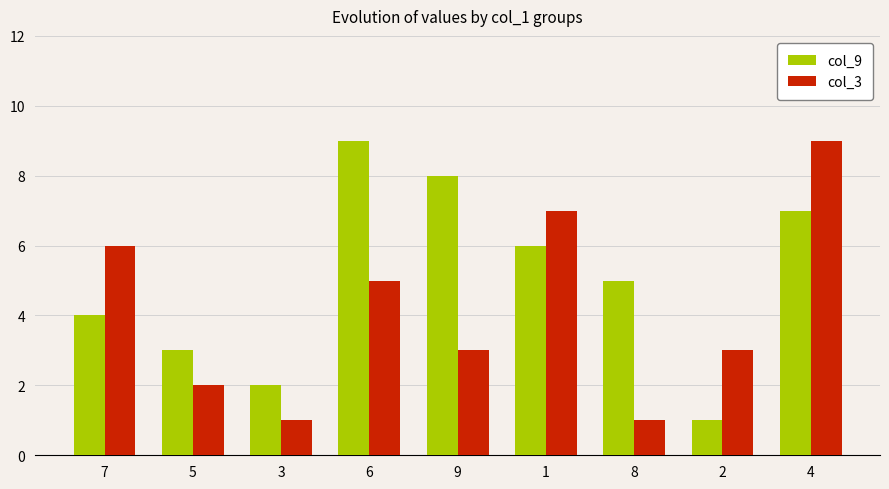

What is the difference between the maximum and minimum values in the col_9 series?

8